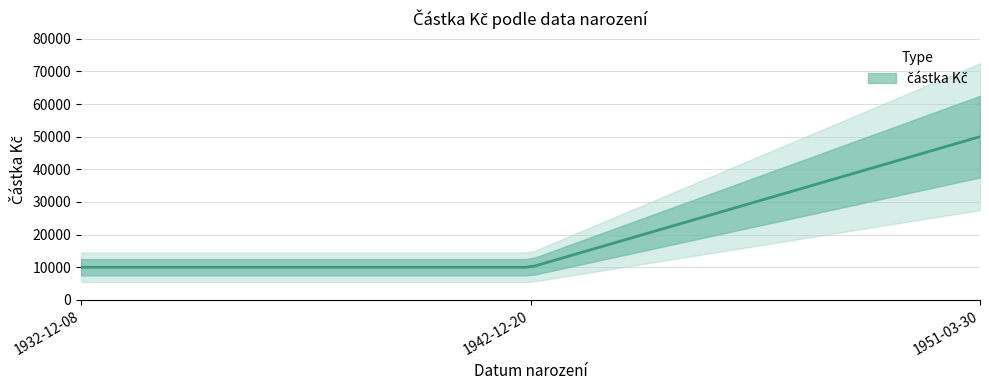

How many values are between 10000 and 50000?

3